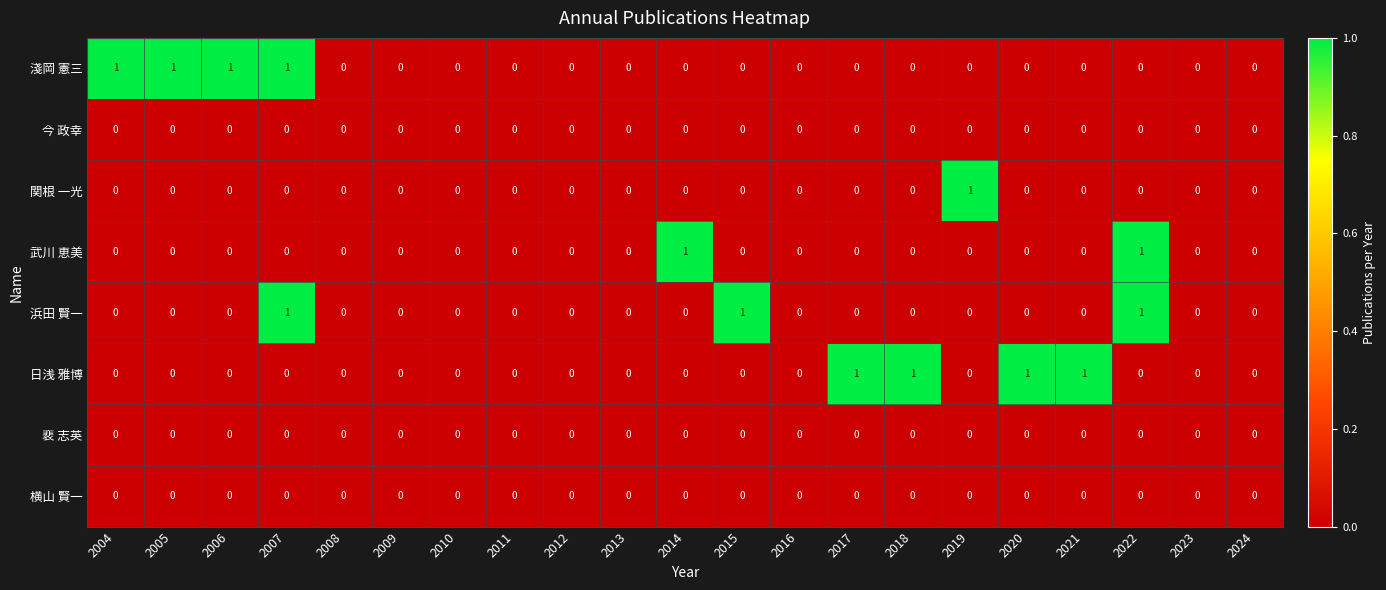

The 関根 一光 series shows 0 at 2021. True or false?

True